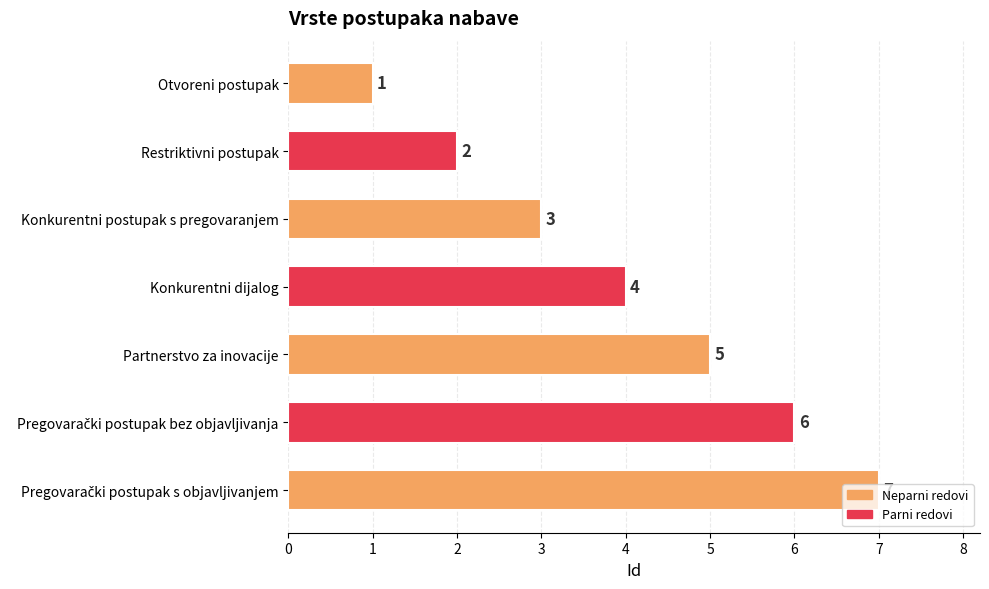

What is the sum of all values?

28